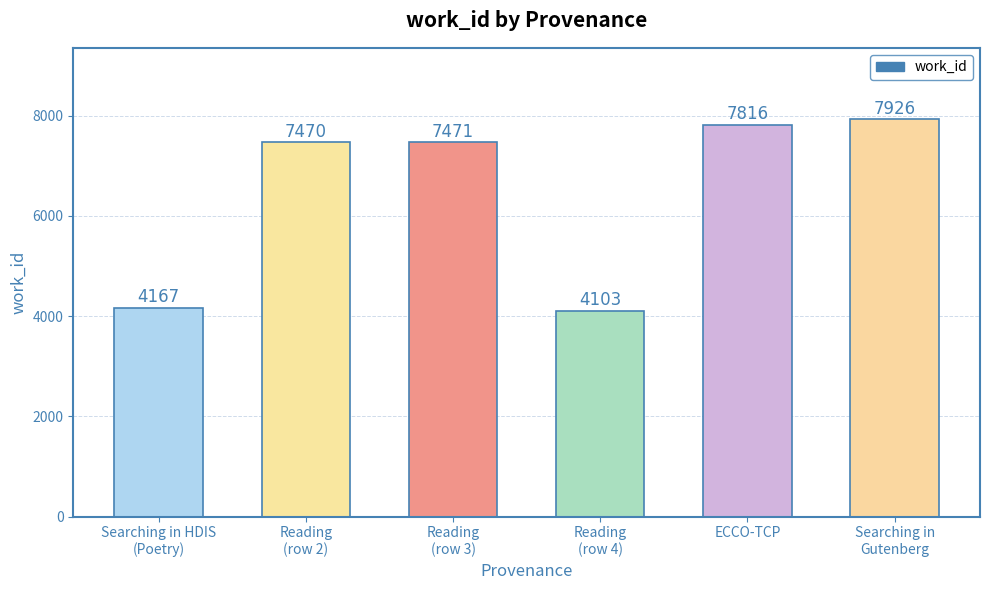

Does the chart contain stacked bars?

No